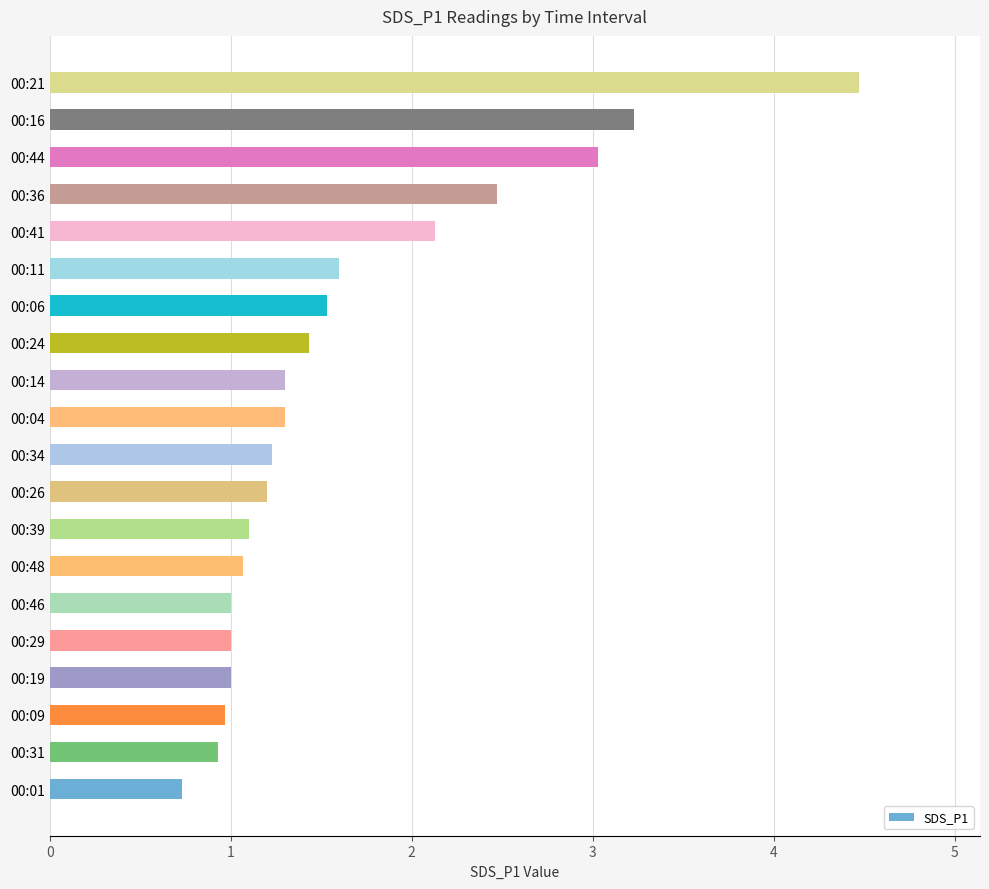

What is the difference between the values at 00:04 and 00:44?

1.7